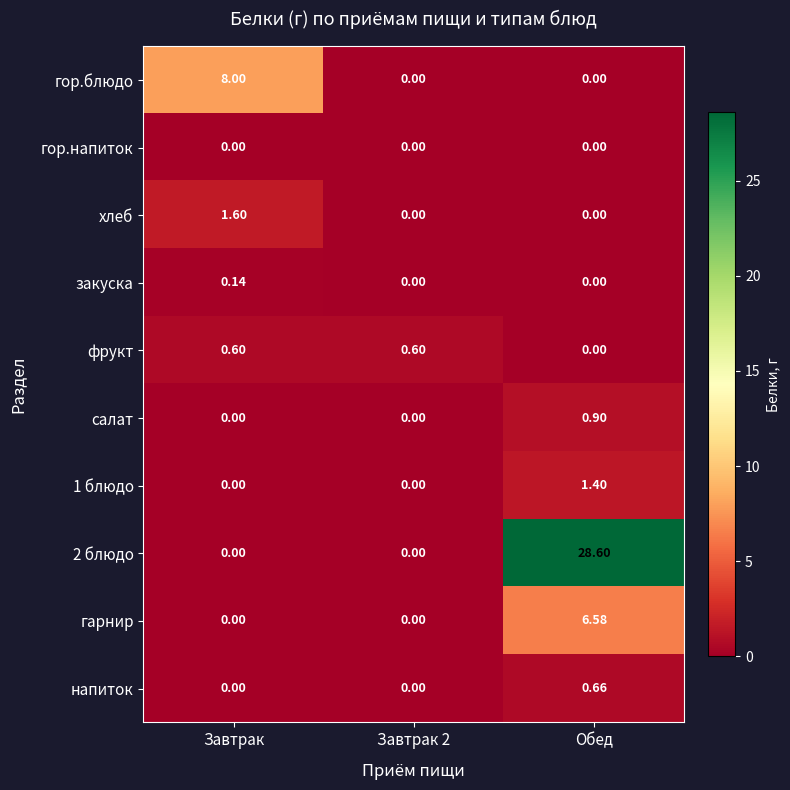

At which category is the sum across all series the highest?

Обед